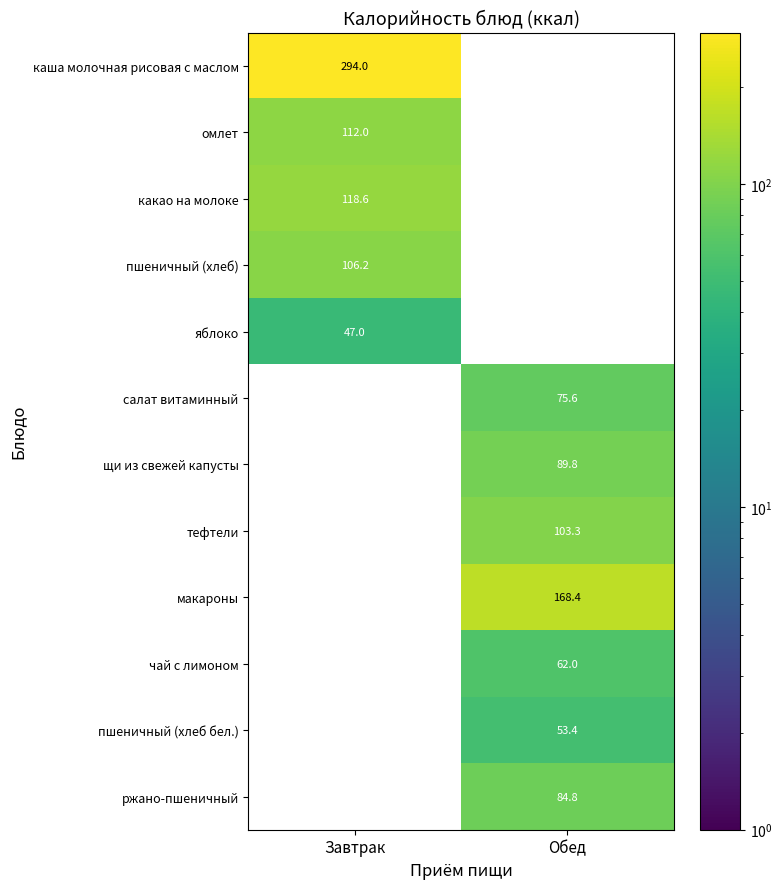

True or false: каша молочная рисовая с маслом has a value of 105.5 at Завтрак.

False